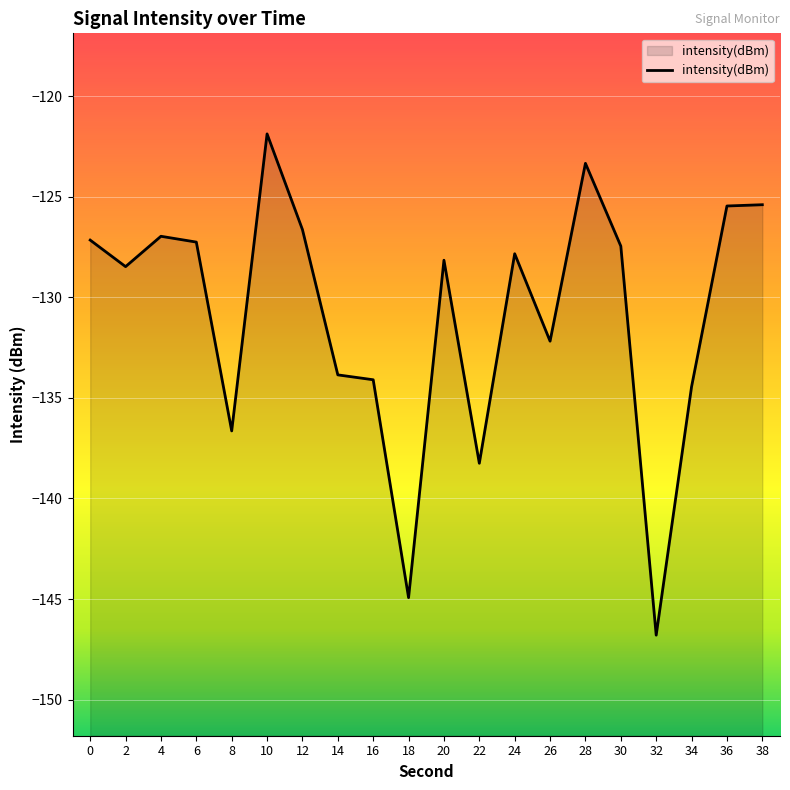

True or false: there are more than 1 points higher than both neighbors.

True